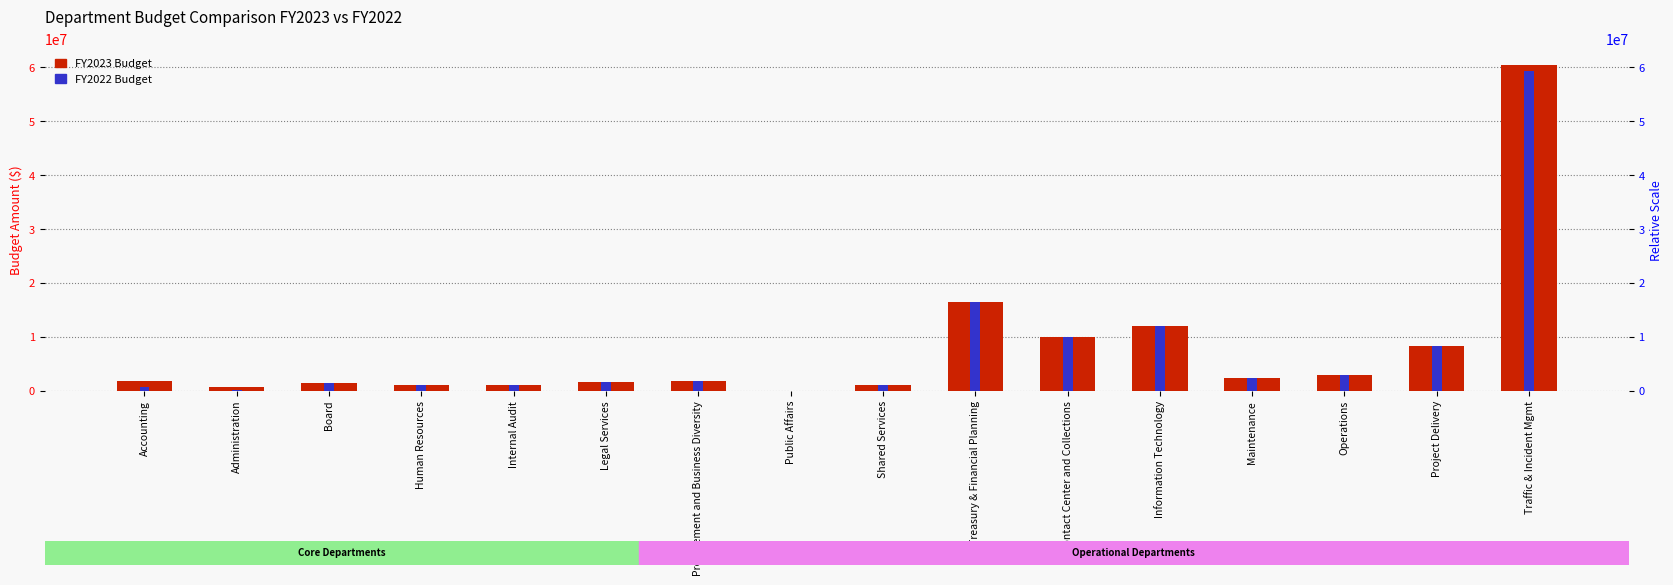

What is the label of the 7th bar from the right?

Treasury & Financial Planning